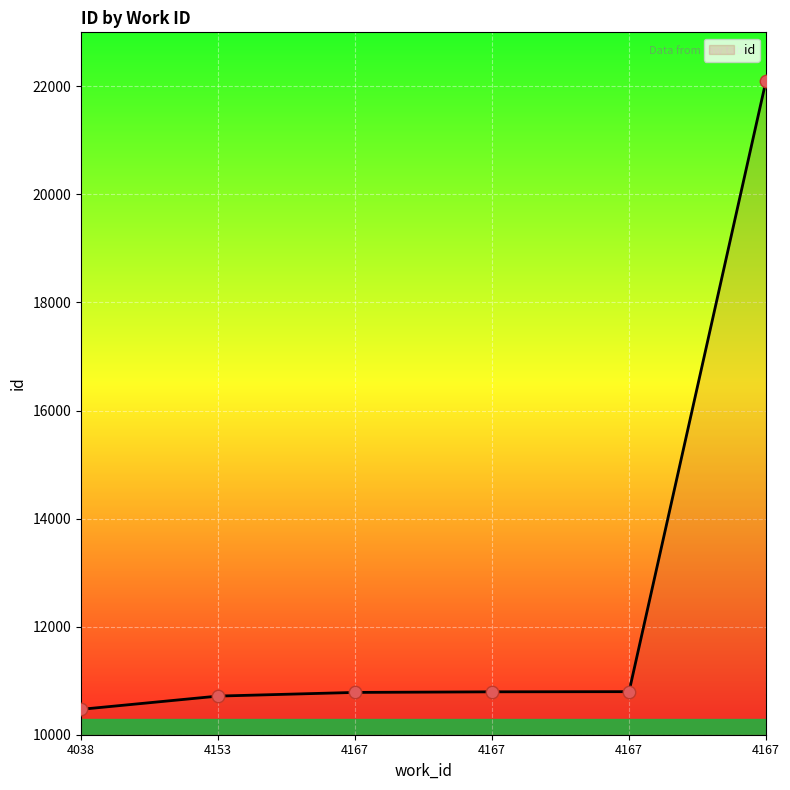

How many values are below 10794?

3